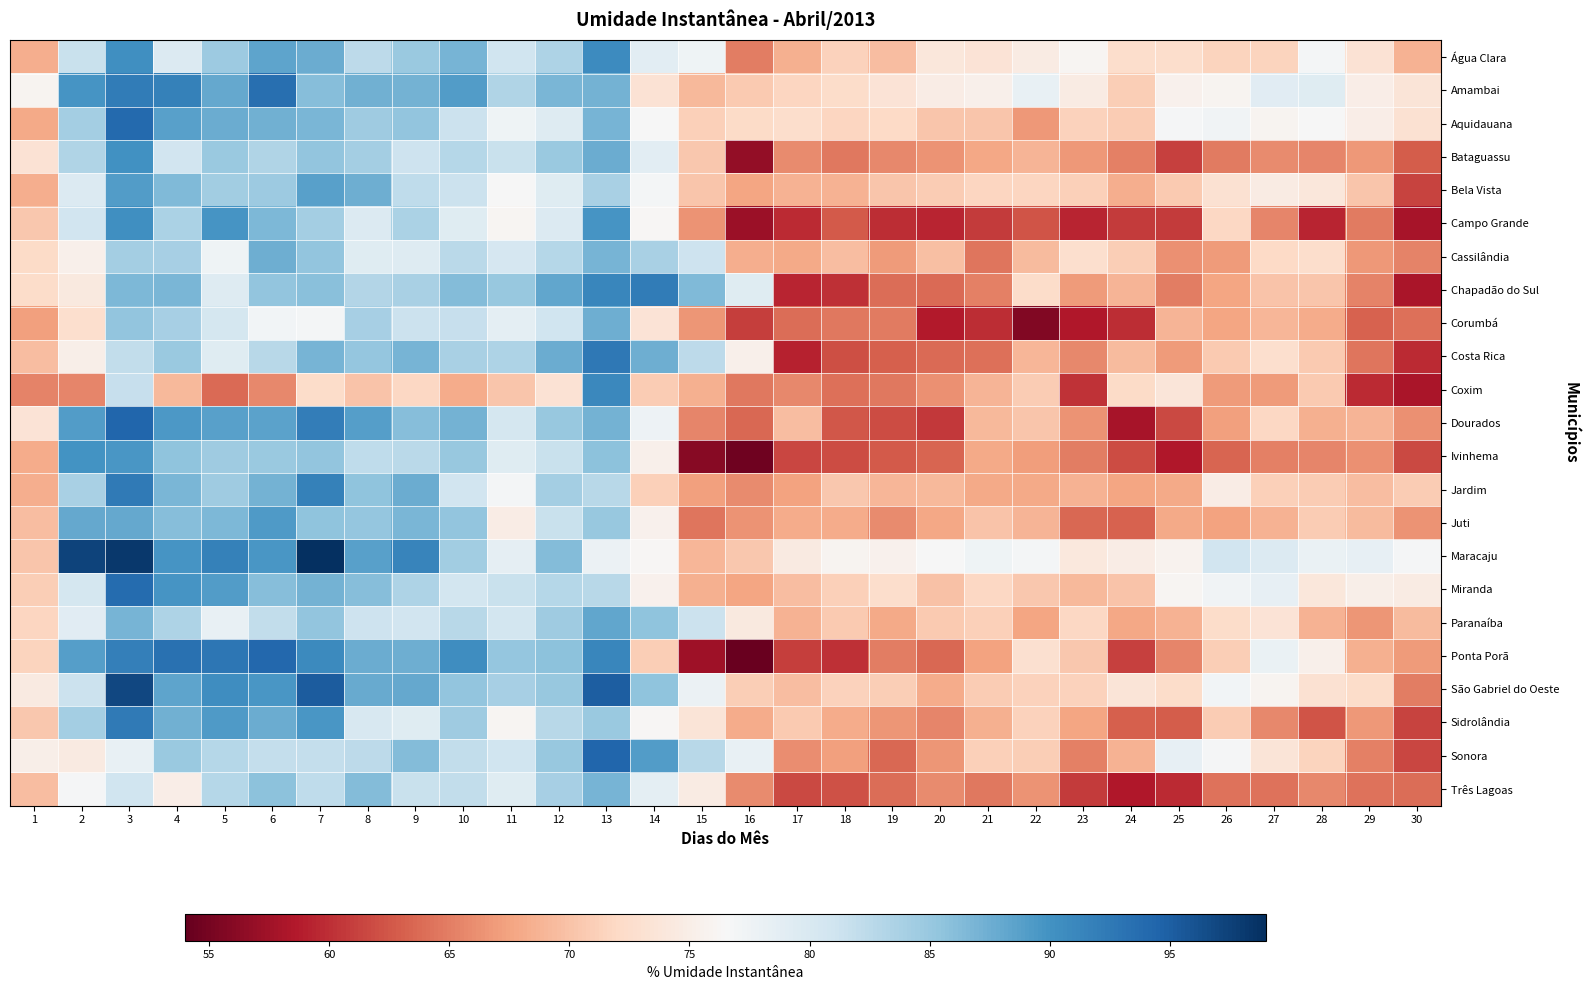

What is the spread (max minus min) of values at 26?

17.4